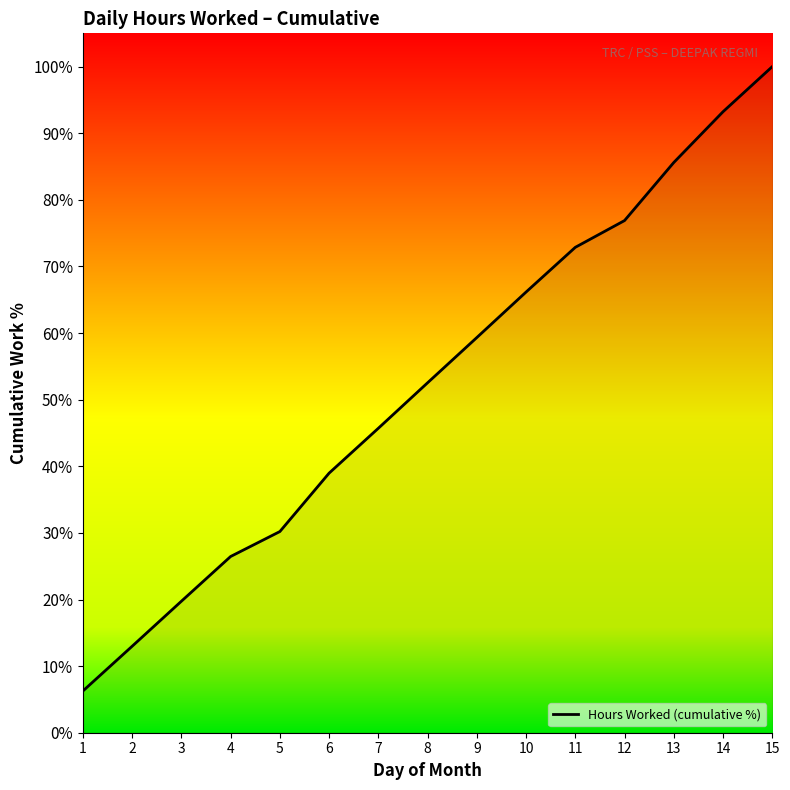

What is the value of the 2nd point from the left?

13.0